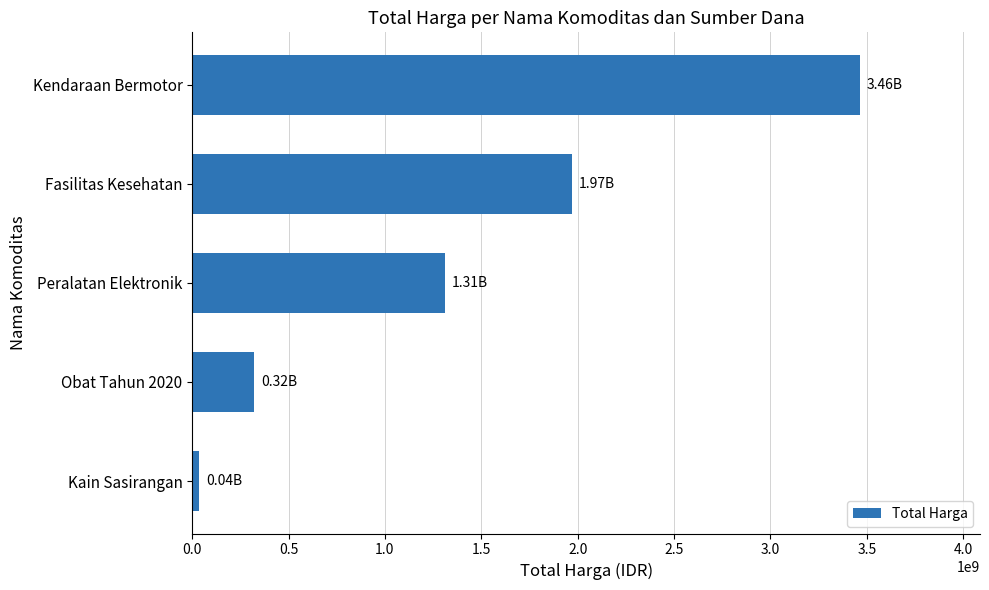

What is the change in value from Fasilitas Kesehatan to Kendaraan Bermotor?

+1493652860